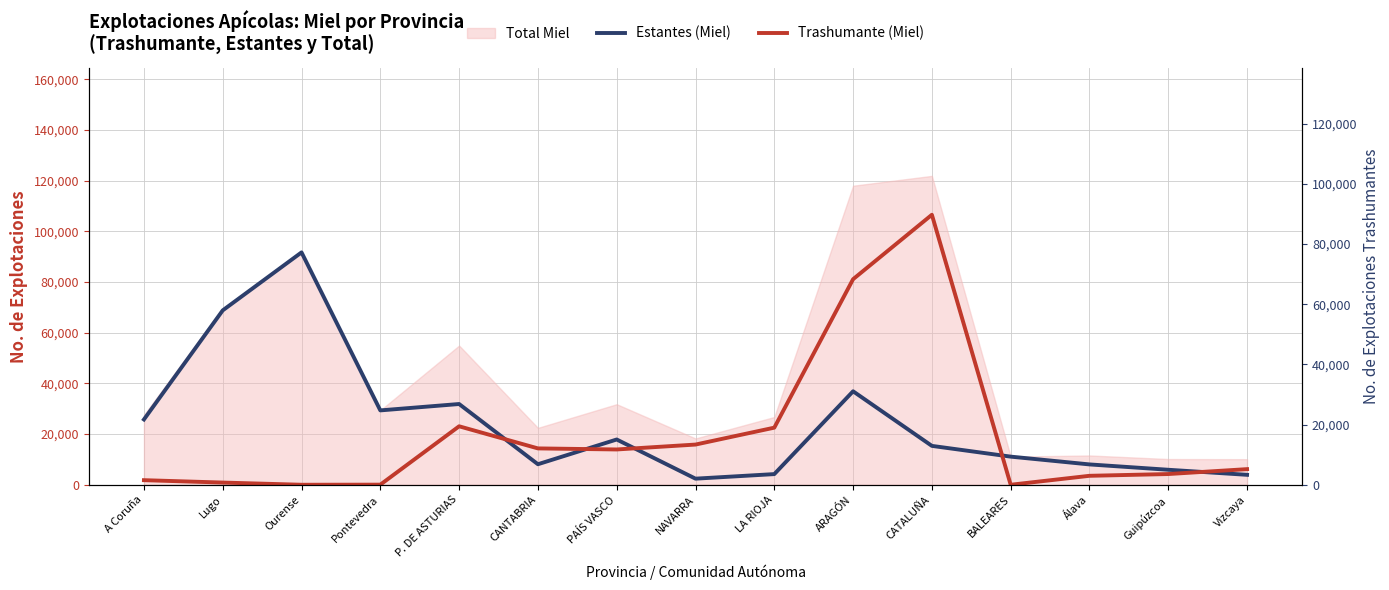

In Trashumante (Miel), how many points are lower than both neighbors (excluding endpoints)?

3